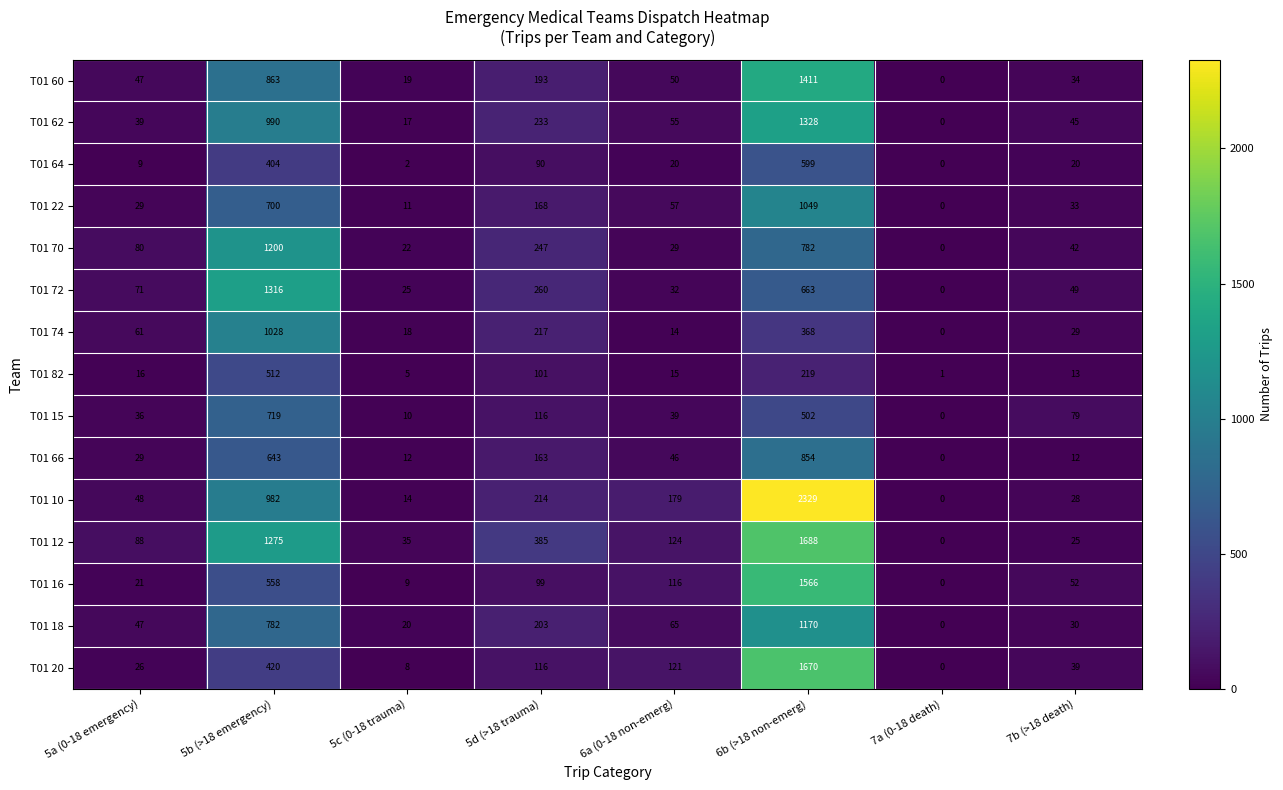

The T01 20 series shows 2617 at 6b (>18 non-emerg). True or false?

False